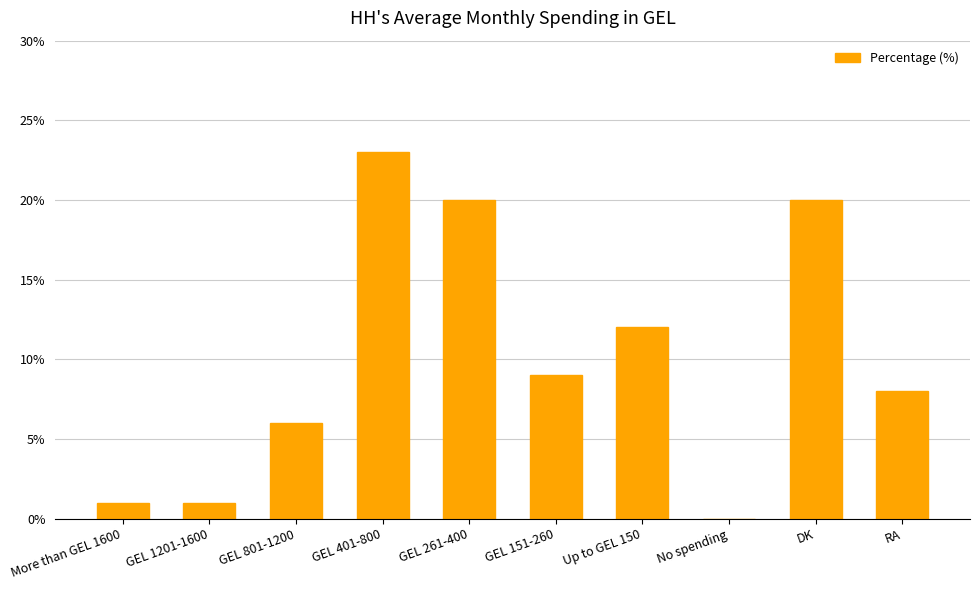

Approximately how many times larger is the value at GEL 401-800 compared to Up to GEL 150?

1.9